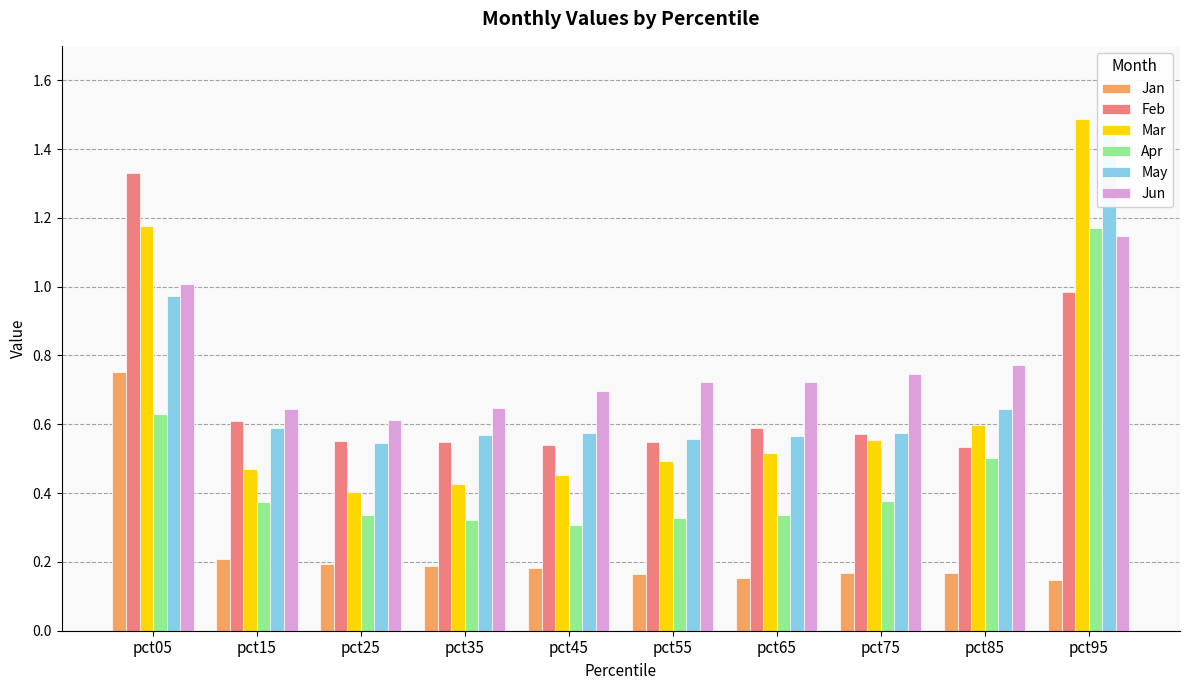

True or false: Feb has a value of 0.5 at pct35.

True